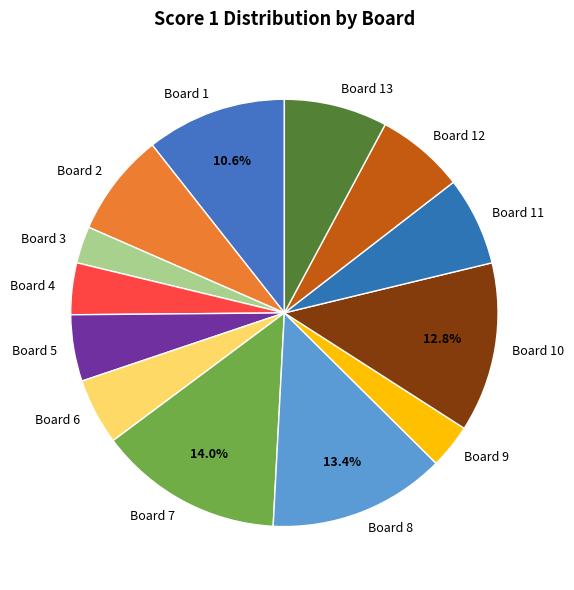

To the nearest percent, what portion does Board 1 represent?

11%